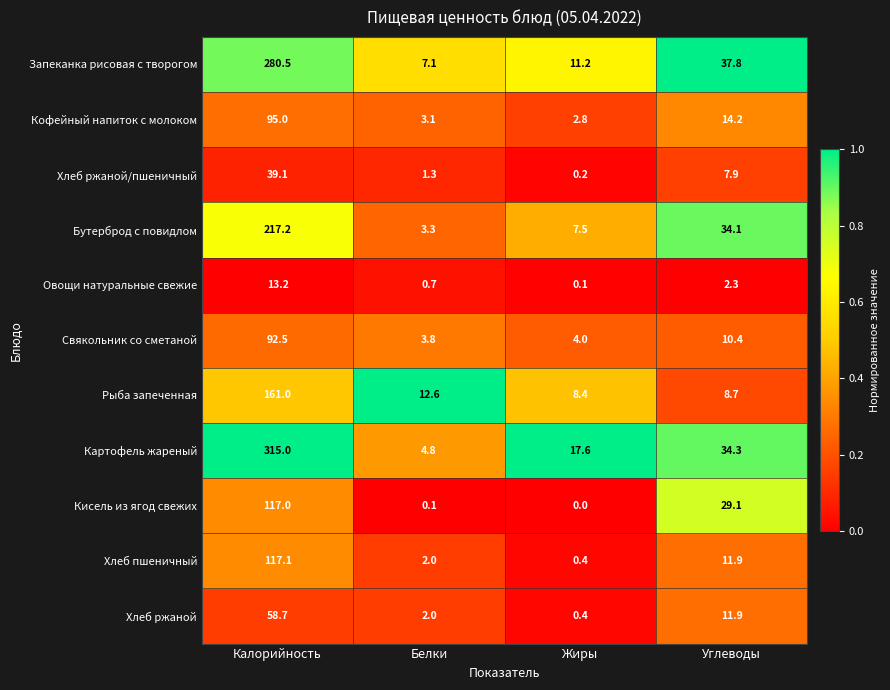

The Запеканка рисовая с творогом series shows 2.0 at Белки. True or false?

False